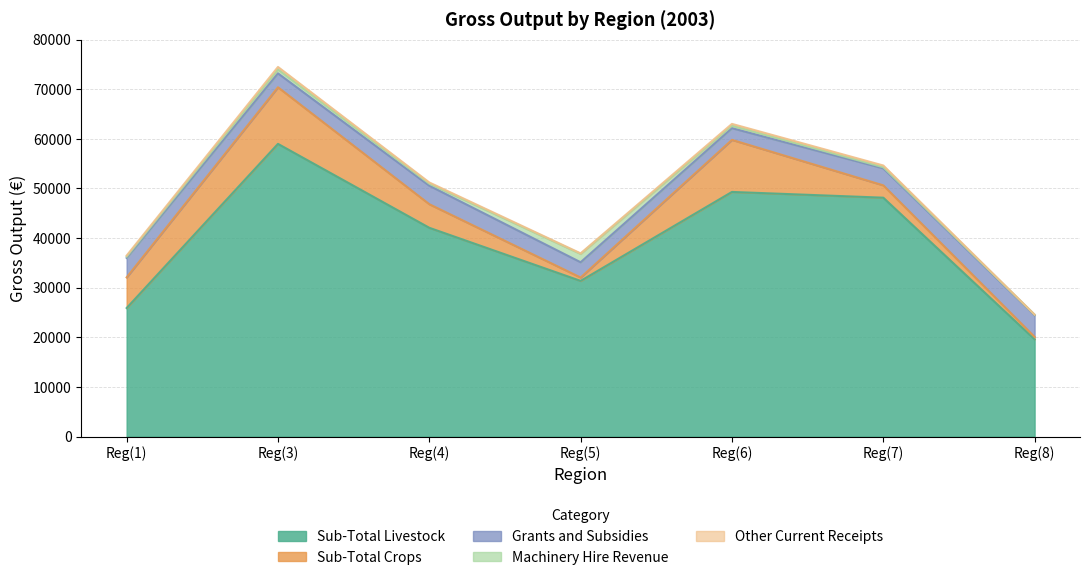

Reading left to right, transcribe all the data shown in this chart.

Sub-Total Livestock: 25898	58986	42072	31368	49299	48140	19601
Sub-Total Crops: 6178	11407	4755	681	10494	2488	469
Grants and Subsidies: 3929	2802	3726	3077	2354	3422	4369
Machinery Hire Revenue: 250	788	417	1680	508	226	124
Other Current Receipts: 218	506	237	115	360	353	7